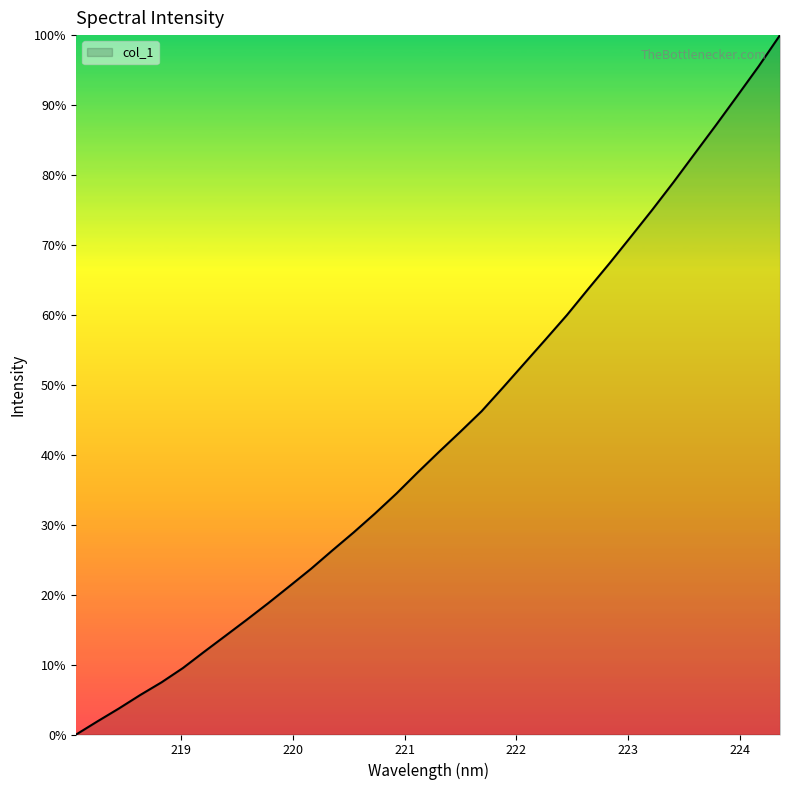

What is the difference between the maximum and minimum values?

100.0